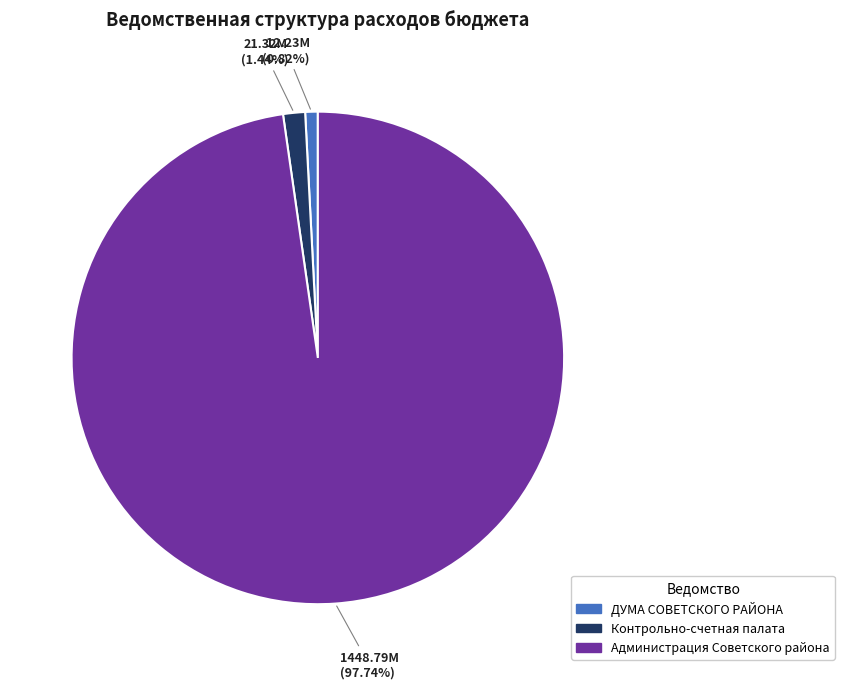

What is the smallest slice in the pie chart?

ДУМА СОВЕТСКОГО РАЙОНА